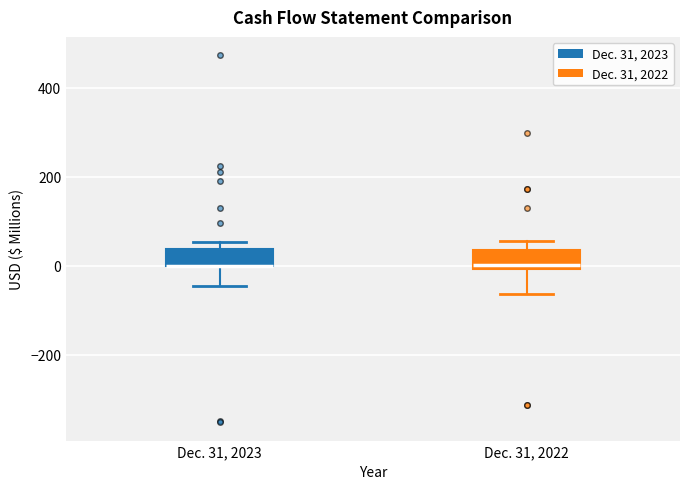

Reading left to right, read every box against the y-axis: the position of its median line, the range the box covers, and the ends of its whiskers. The values are not printed on the chart, so give them approximately, as read against the axis.

Dec. 31, 2023: median 0 (drawn on the box's lower edge), box 0 to 40, whiskers -40 to 60
Dec. 31, 2022: median 0 (just above the box's lower edge), box 0 to 40, whiskers -60 to 60